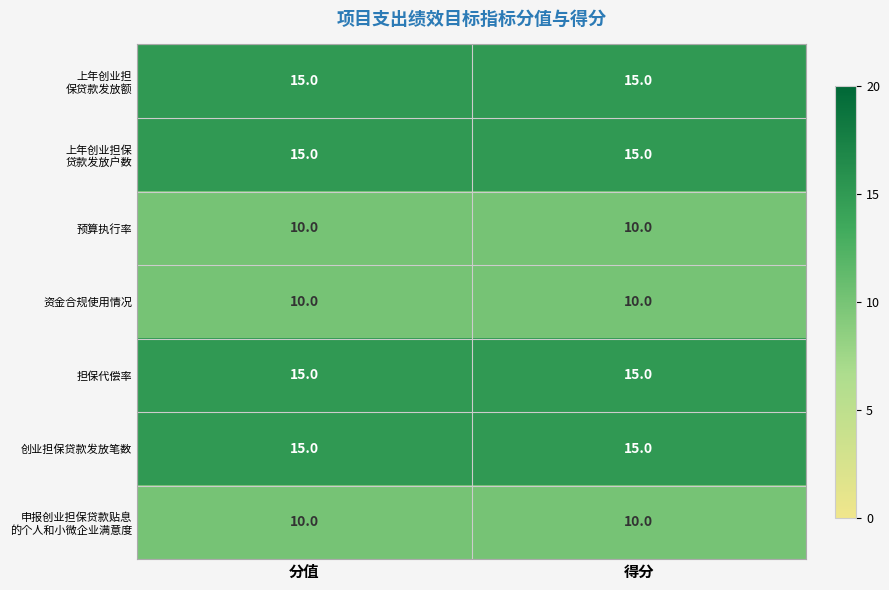

What is the minimum value for 创业担保贷款发放笔数?

15